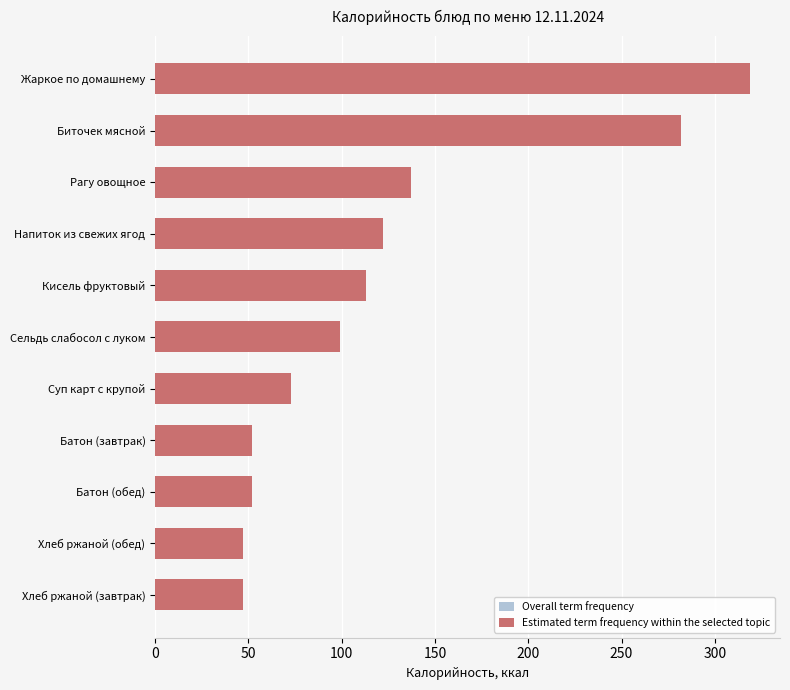

What is the minimum value shown in the chart?

47.0